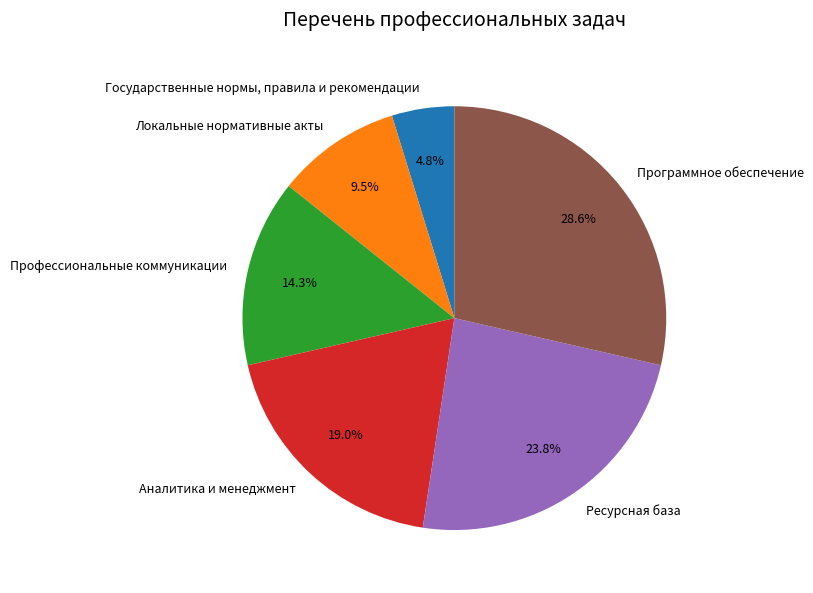

What percentage is NOT represented by Программное обеспечение?

71.4%